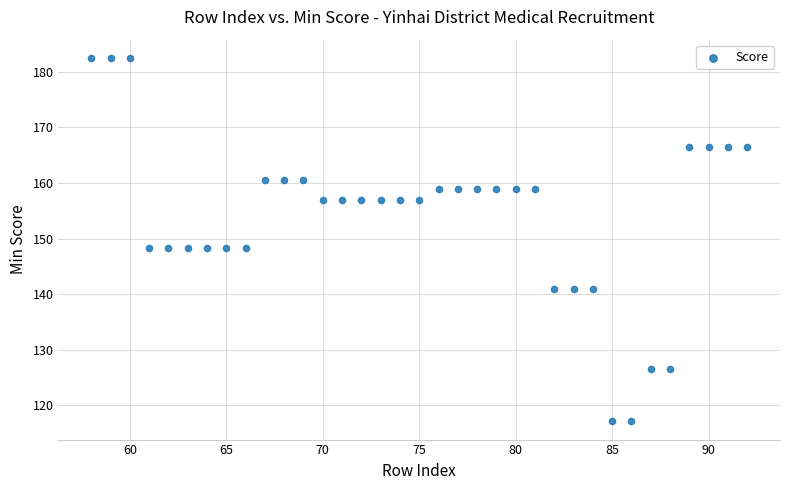

What is the range of X values (max minus min)?

34.0